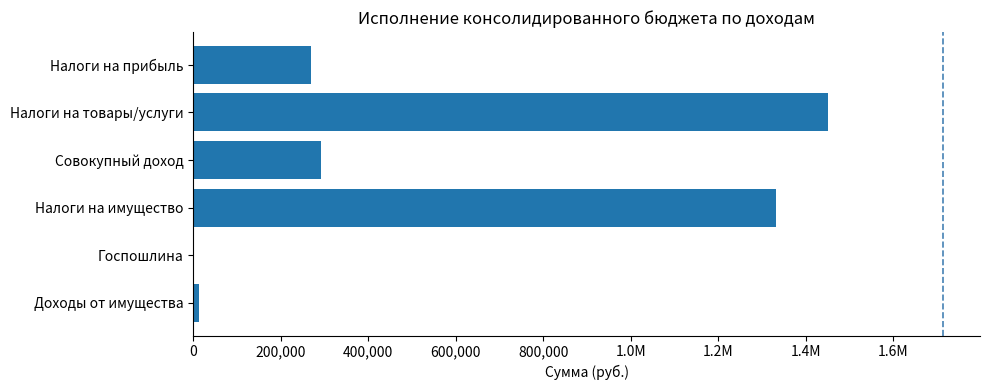

Are the bars horizontal?

Yes